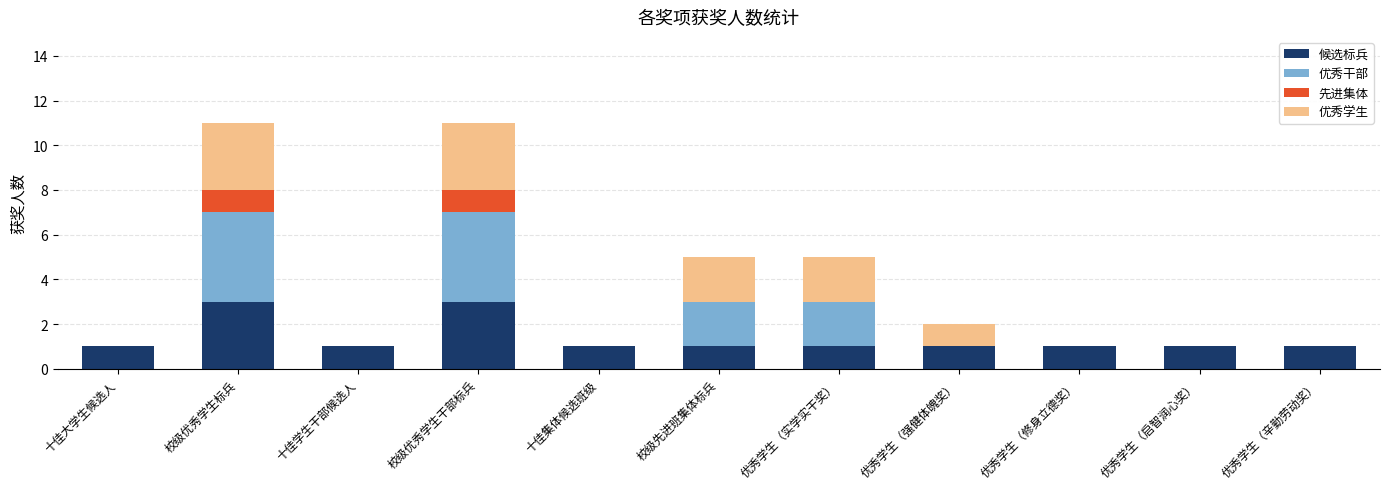

What is the total value across all series at 校级优秀学生标兵?

11